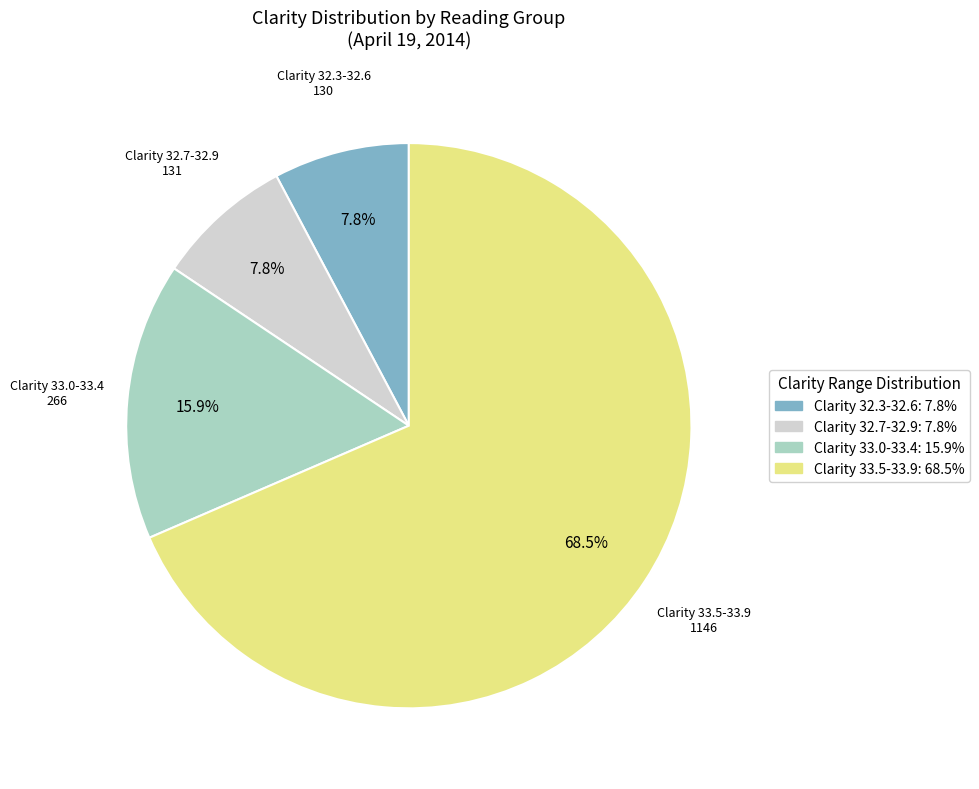

What portion of the pie excludes Clarity 32.3-32.6: 7.8%?

92.2%